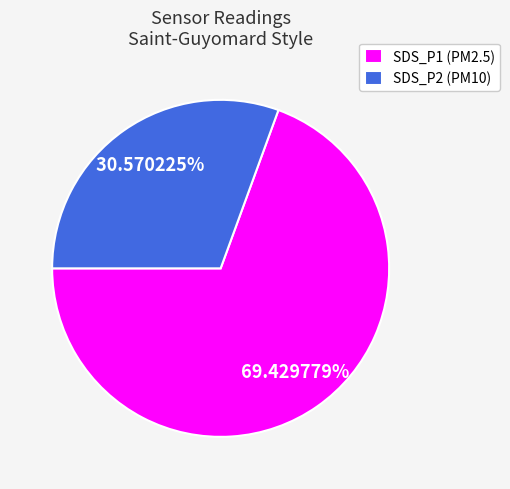

Which slice is the smallest?

SDS_P2 (PM10)